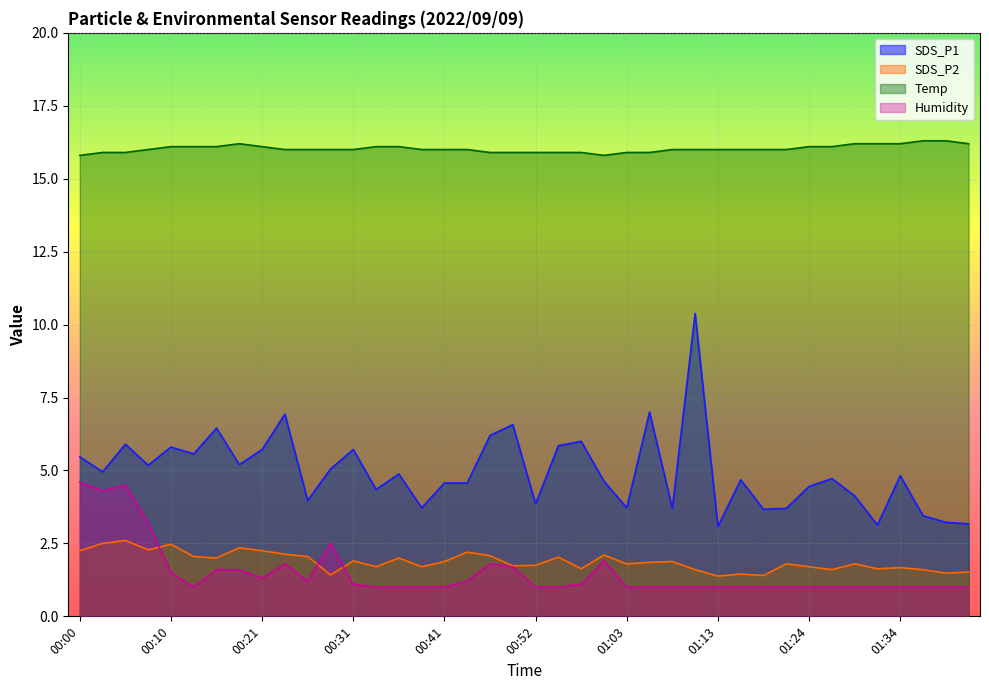

List the labels in order of SDS_P2 value, largest first.

00:05, 00:02, 00:10, 00:18, 00:08, 00:00, 00:21, 00:44, 00:23, 01:00, 00:47, 00:13, 00:26, 00:55, 00:15, 00:36, 00:31, 00:41, 01:08, 01:05, 01:03, 01:21, 01:29, 00:52, 00:49, 00:34, 00:39, 01:24, 01:34, 00:57, 01:31, 01:11, 01:26, 01:37, 01:42, 01:39, 01:16, 00:28, 01:18, 01:13